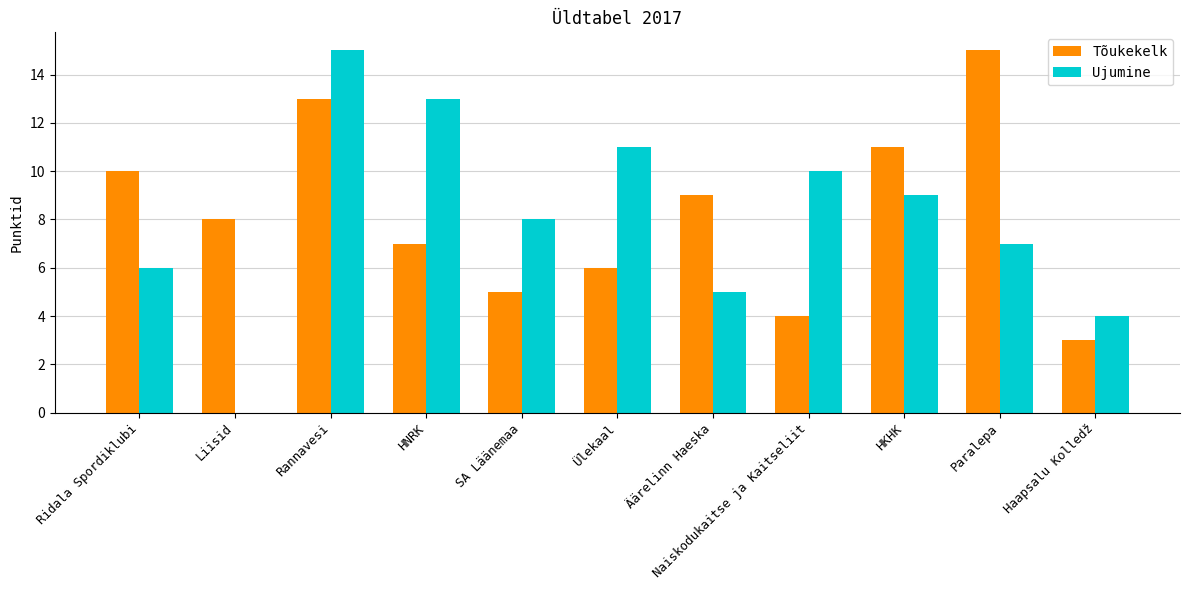

True or false: Tõukekelk has a value of 22 at Paralepa.

False